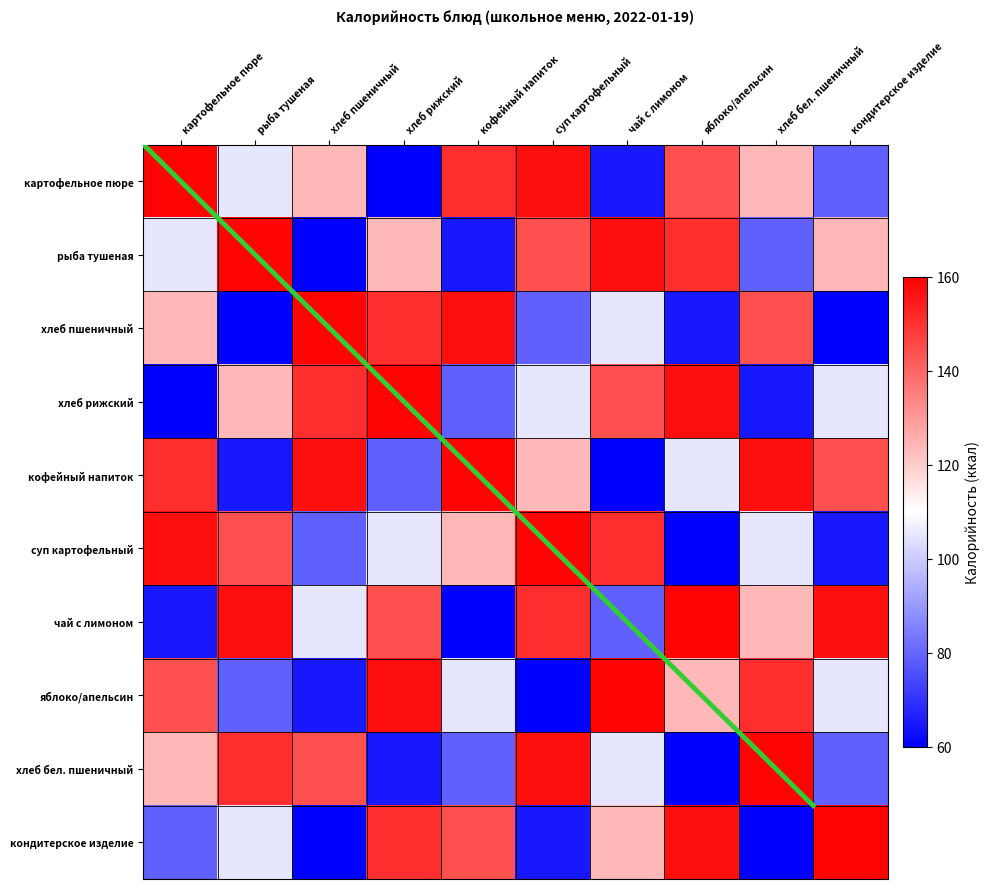

At which label does чай с лимоном reach its minimum?

кофейный напиток